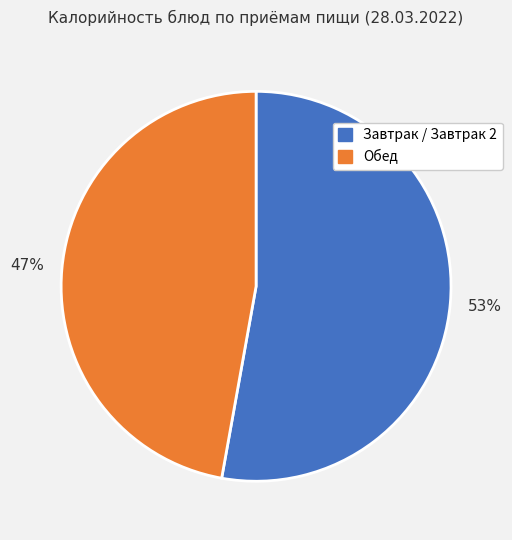

Is there a majority slice in this chart?

Yes